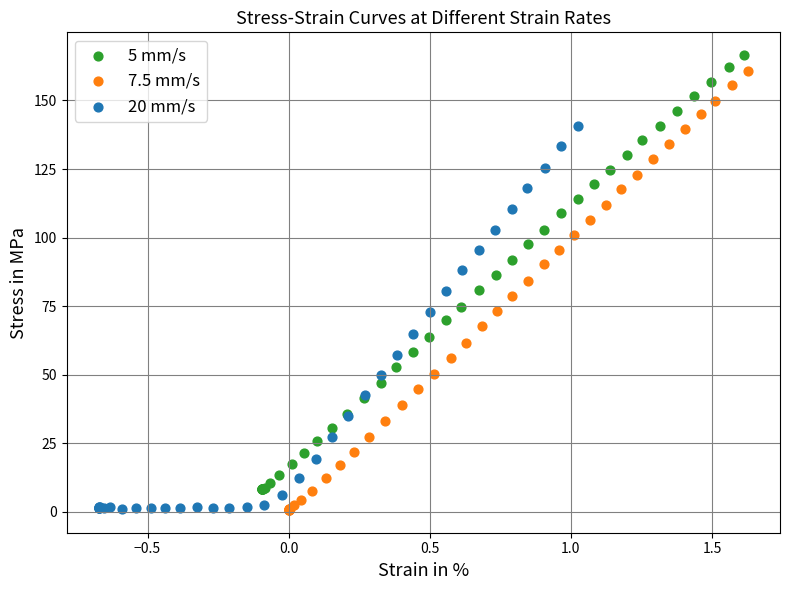

What are all the series names shown in the legend?

5 mm/s, 7.5 mm/s, 20 mm/s